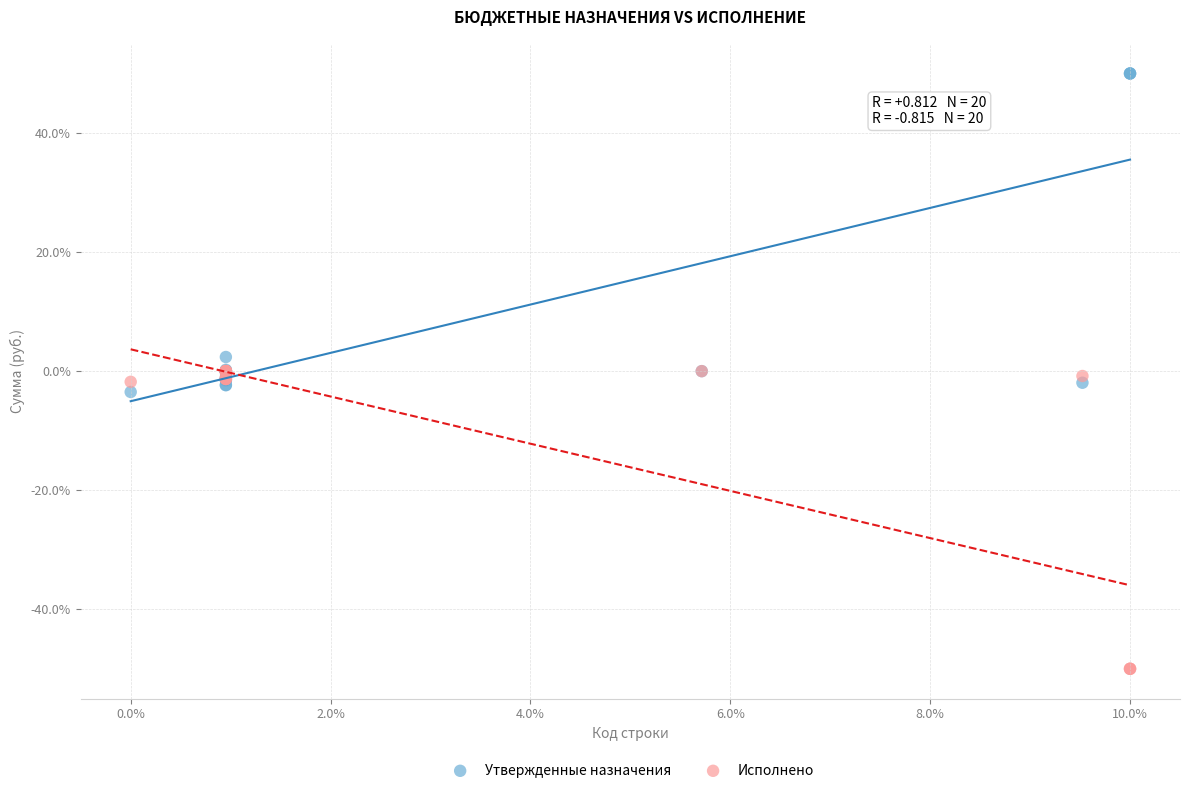

Which series has the widest spread of Y values?

Утвержденные назначения